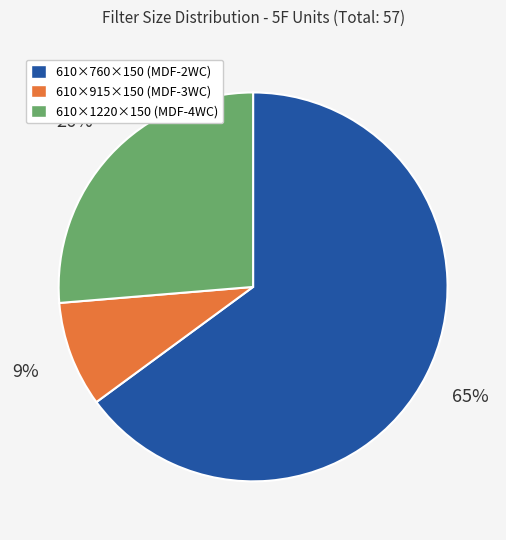

To the nearest percent, what is the difference between the 610×760×150 and 610×915×150 slice percentages?

56%